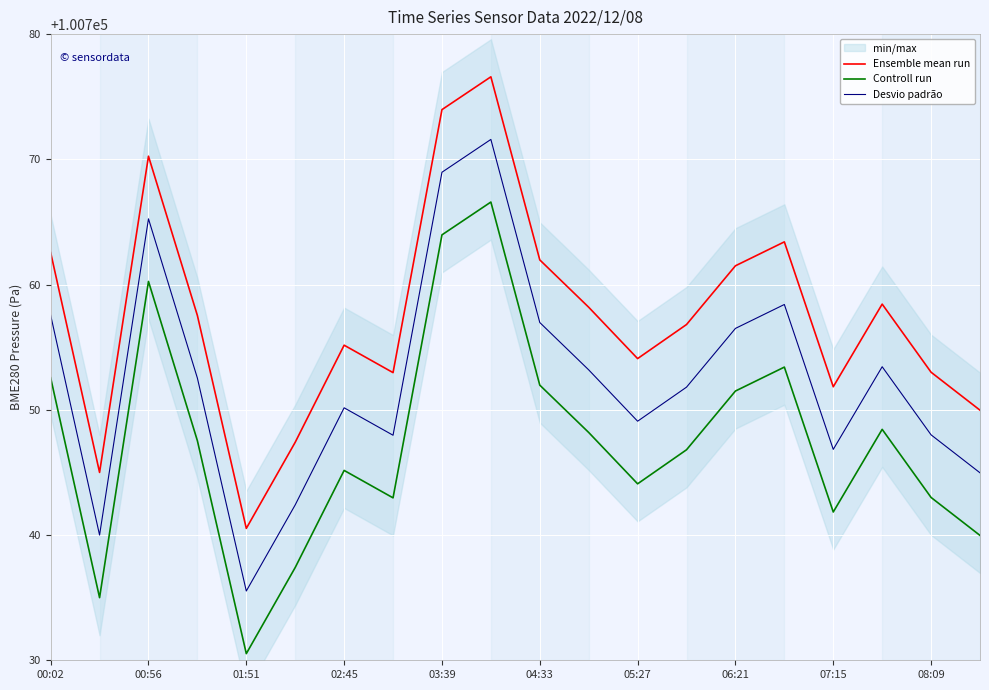

The Desvio padrão series shows 100748.0 at 08:09. True or false?

True